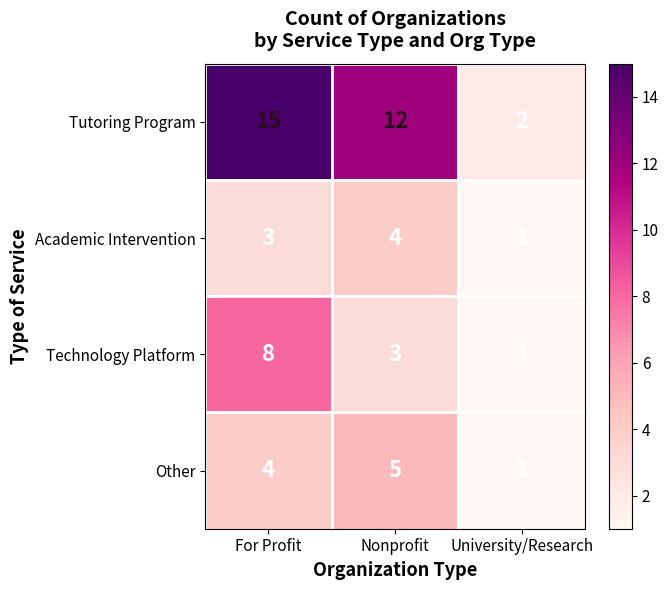

List the series in order of their peak value, lowest first.

Academic Intervention, Other, Technology Platform, Tutoring Program